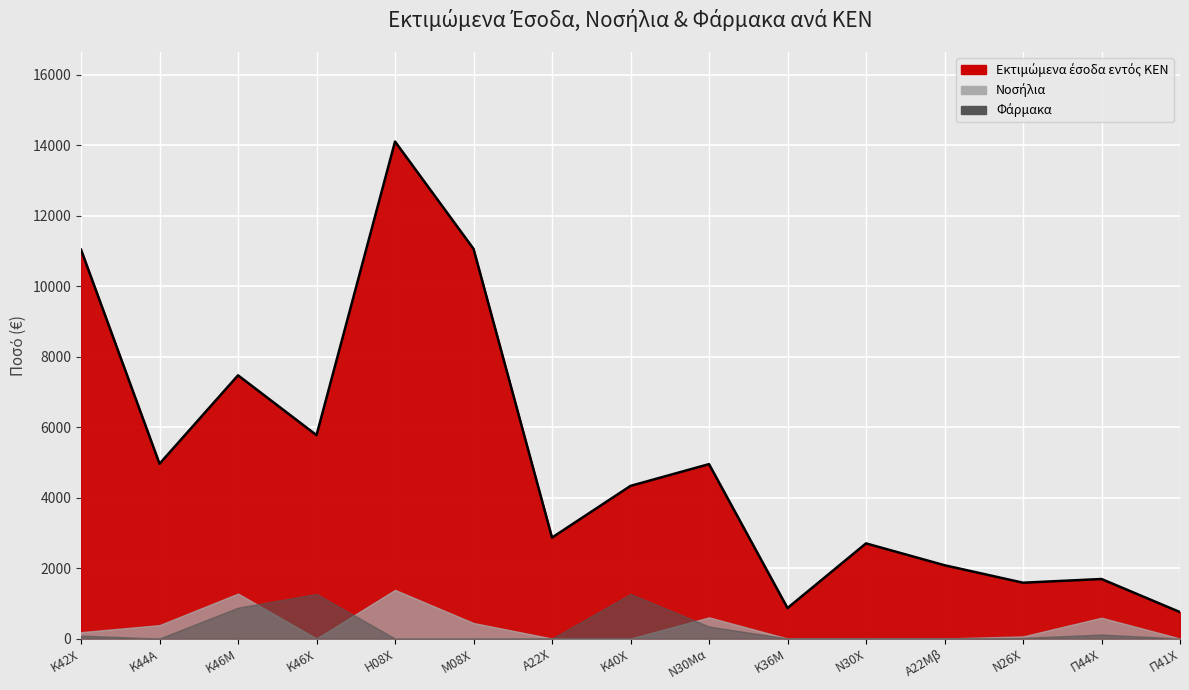

What is the average value of the Φάρμακα series?

263.8